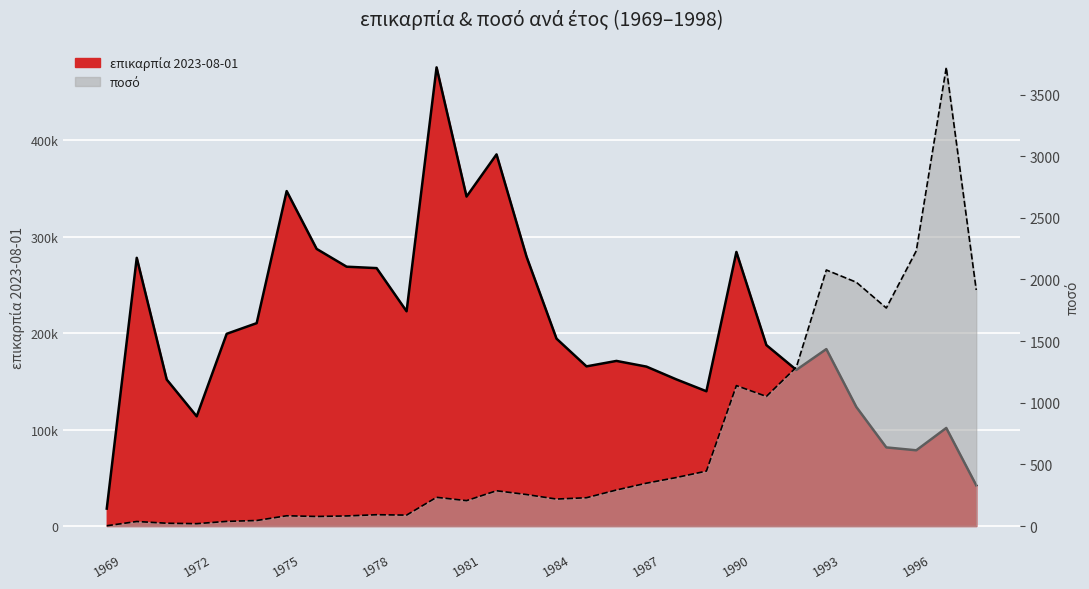

What is the sum of the ποσό values at 1990 and 1997?

4859.0